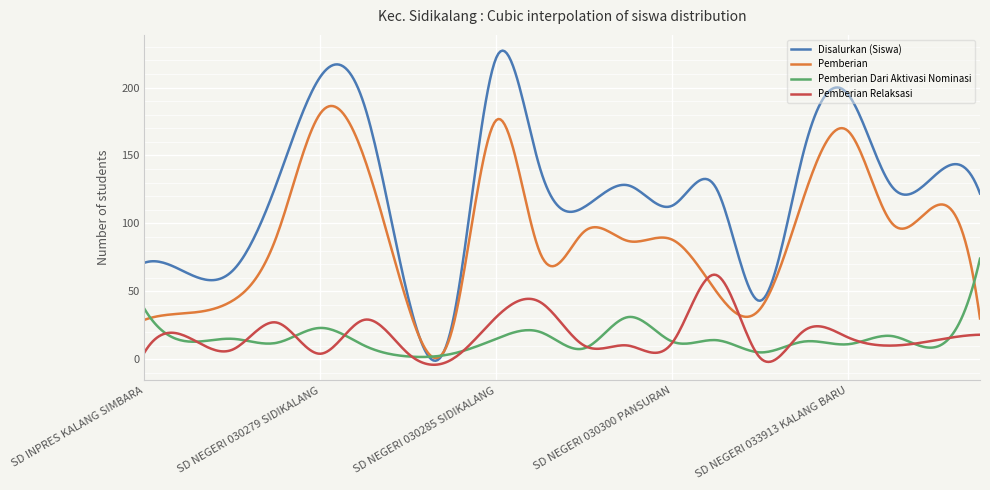

What is the maximum value for Pemberian Relaksasi?

62.2